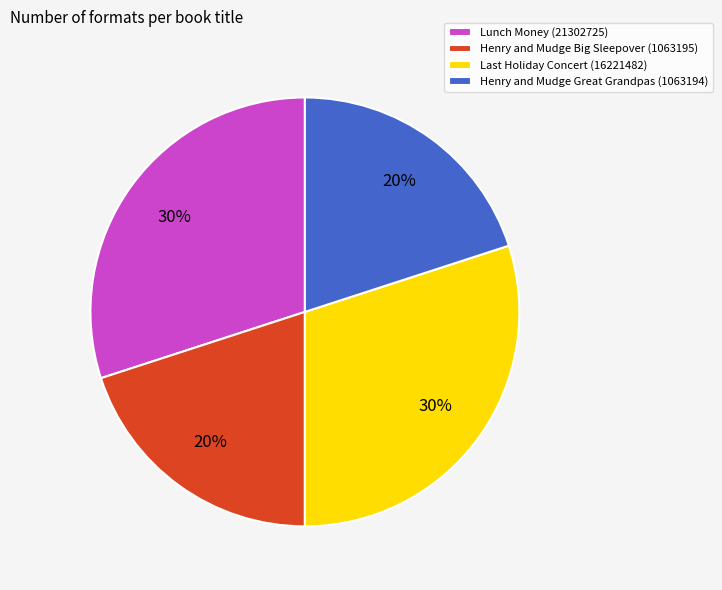

How many segments does this pie chart have?

4